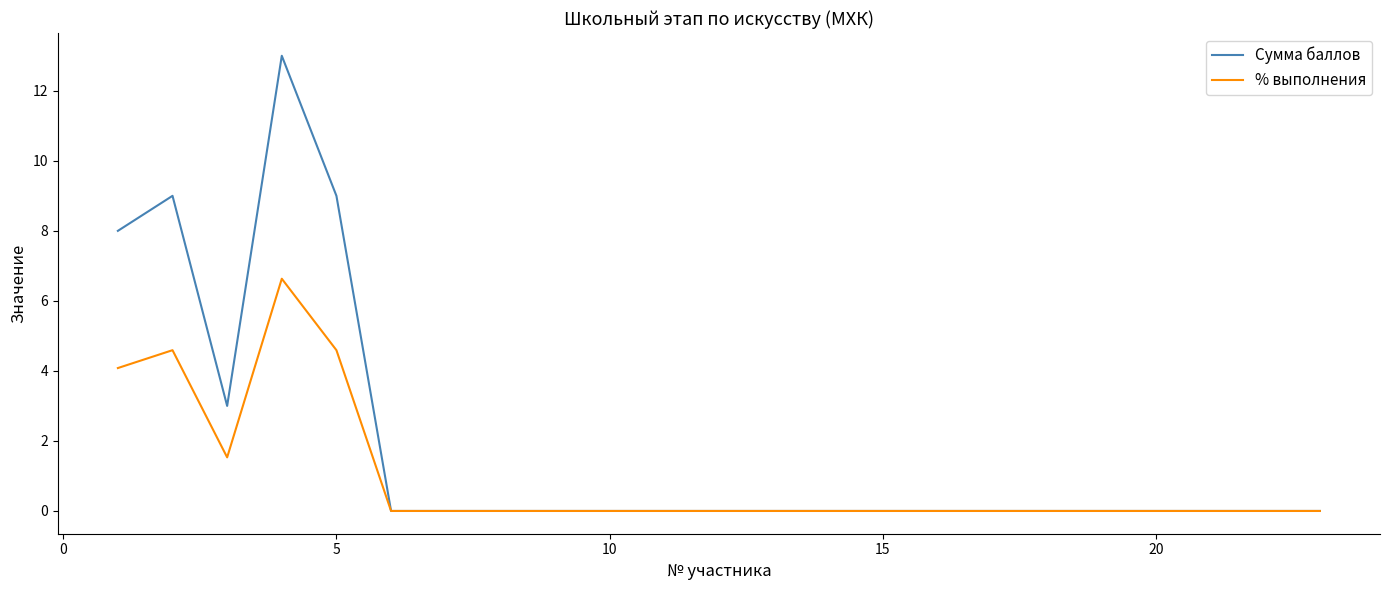

Does the chart display data point markers on the line(s)?

No